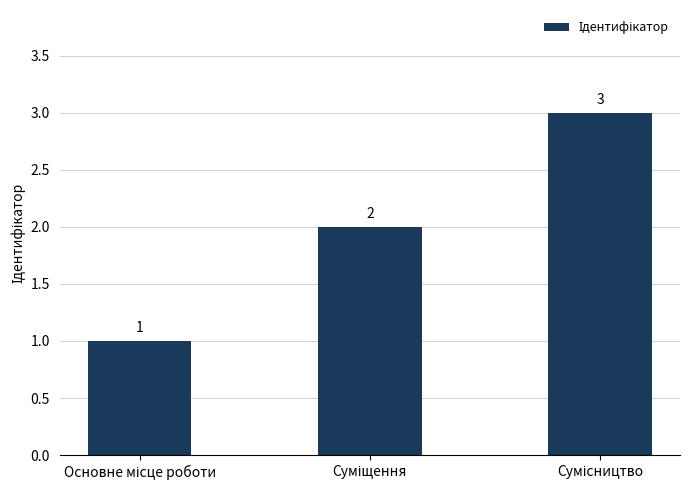

What is the value of the 2nd bar from the left?

2